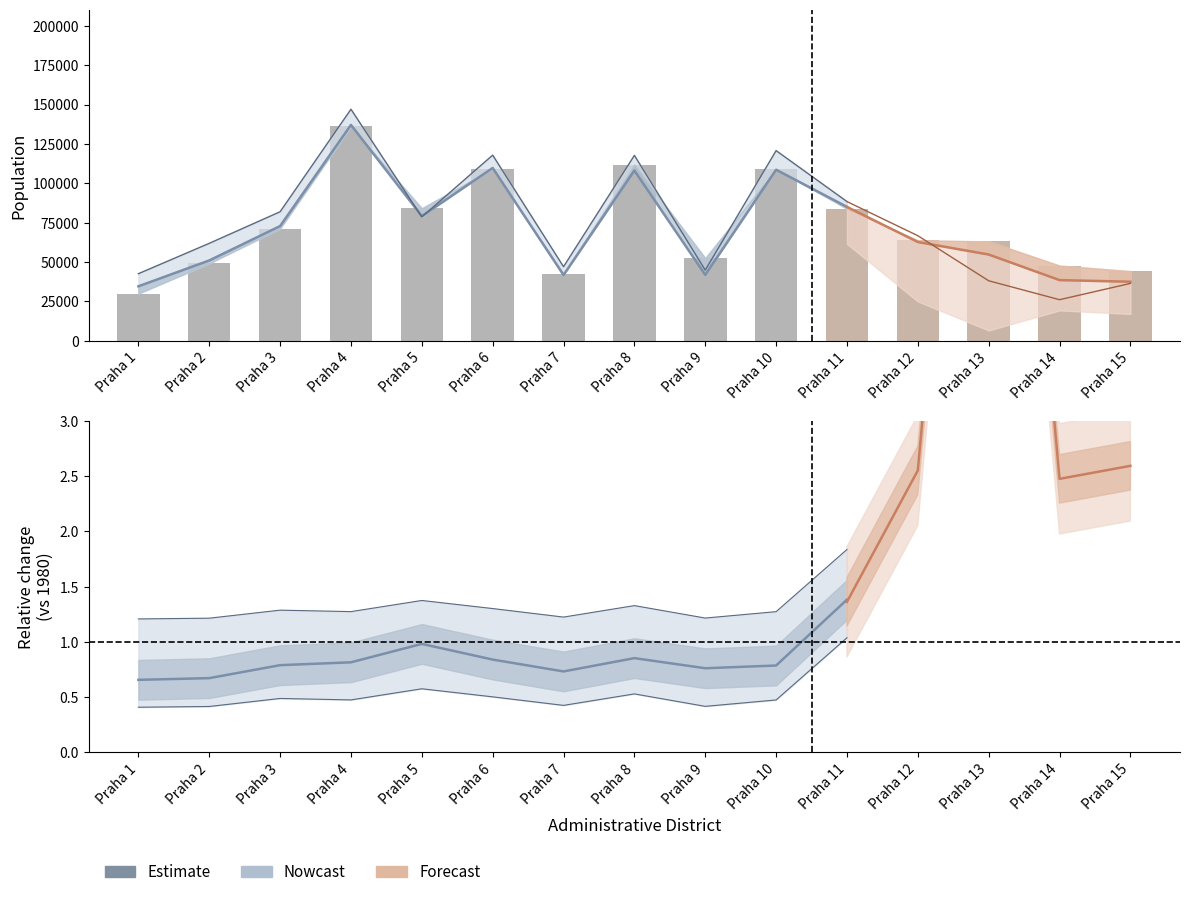

What is the minimum value shown in the chart?

6557